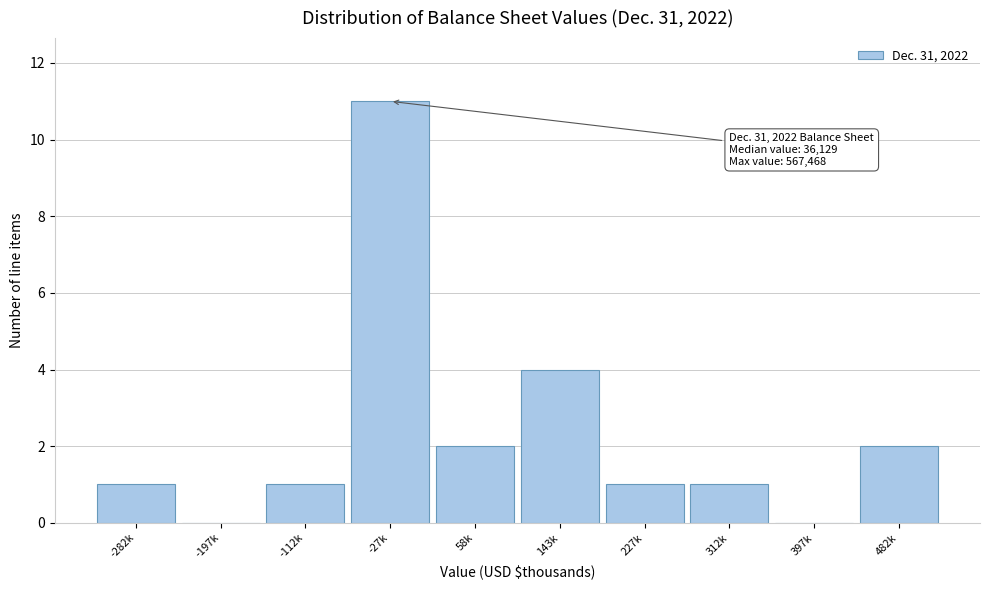

Reading right to left, what are all the values shown in this chart?

482k=2	397k=0	312k=1	227k=1	143k=4	58k=2	-27k=11	-112k=1	-197k=0	-282k=1